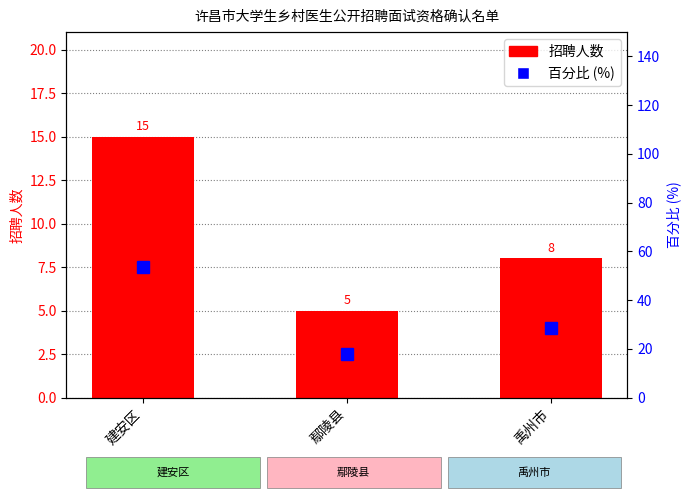

How many values in the 招聘人数 series exceed 8?

1